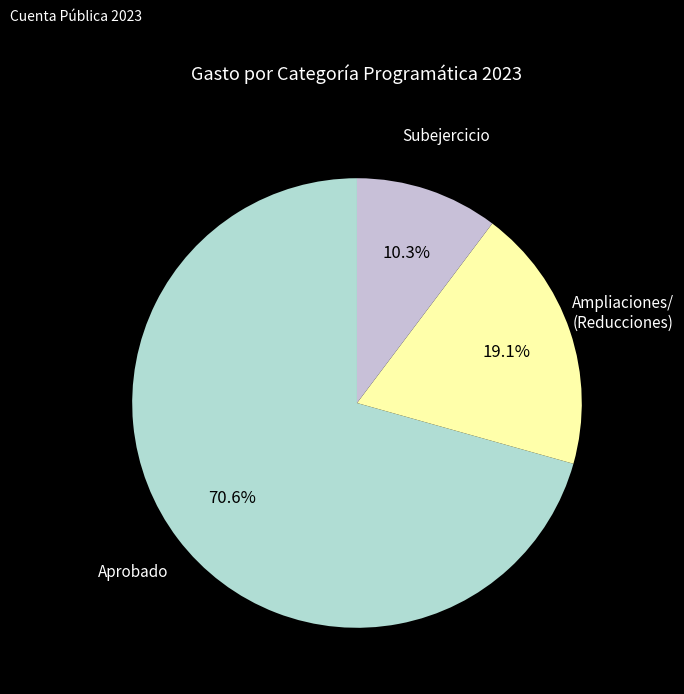

True or false: Ampliaciones/ (Reducciones) accounts for 19% of the total.

True